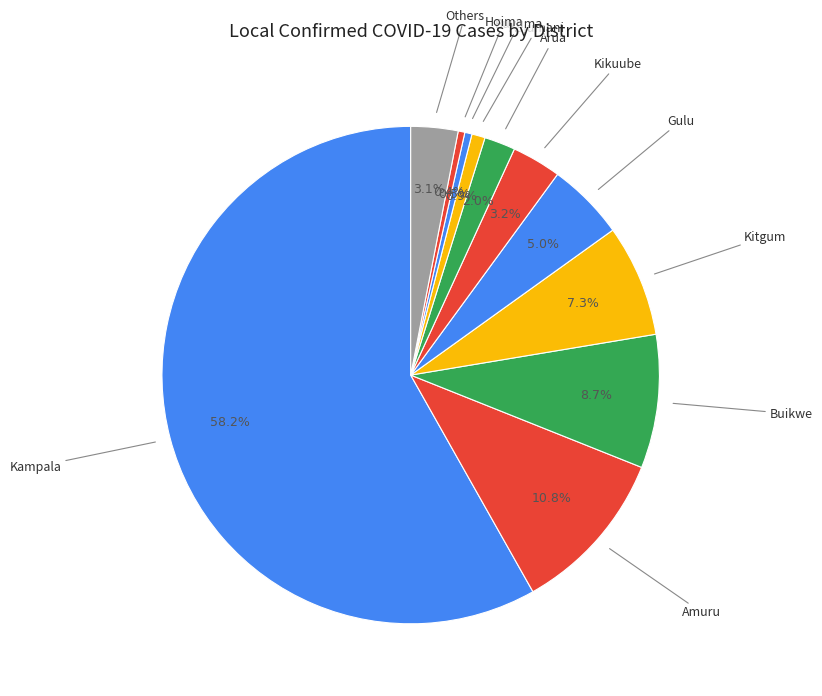

Is the sum of Buvuma and Adjumani greater than half?

No